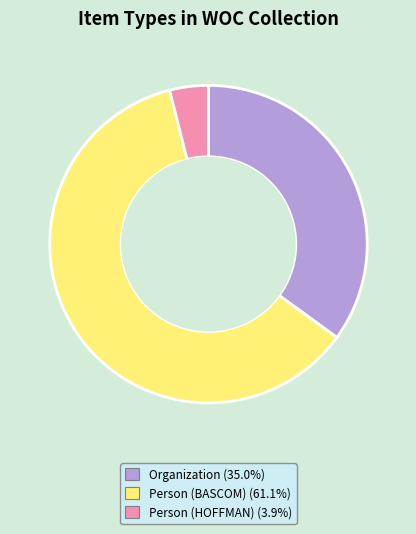

Is there any slice that represents more than half of the pie?

Yes